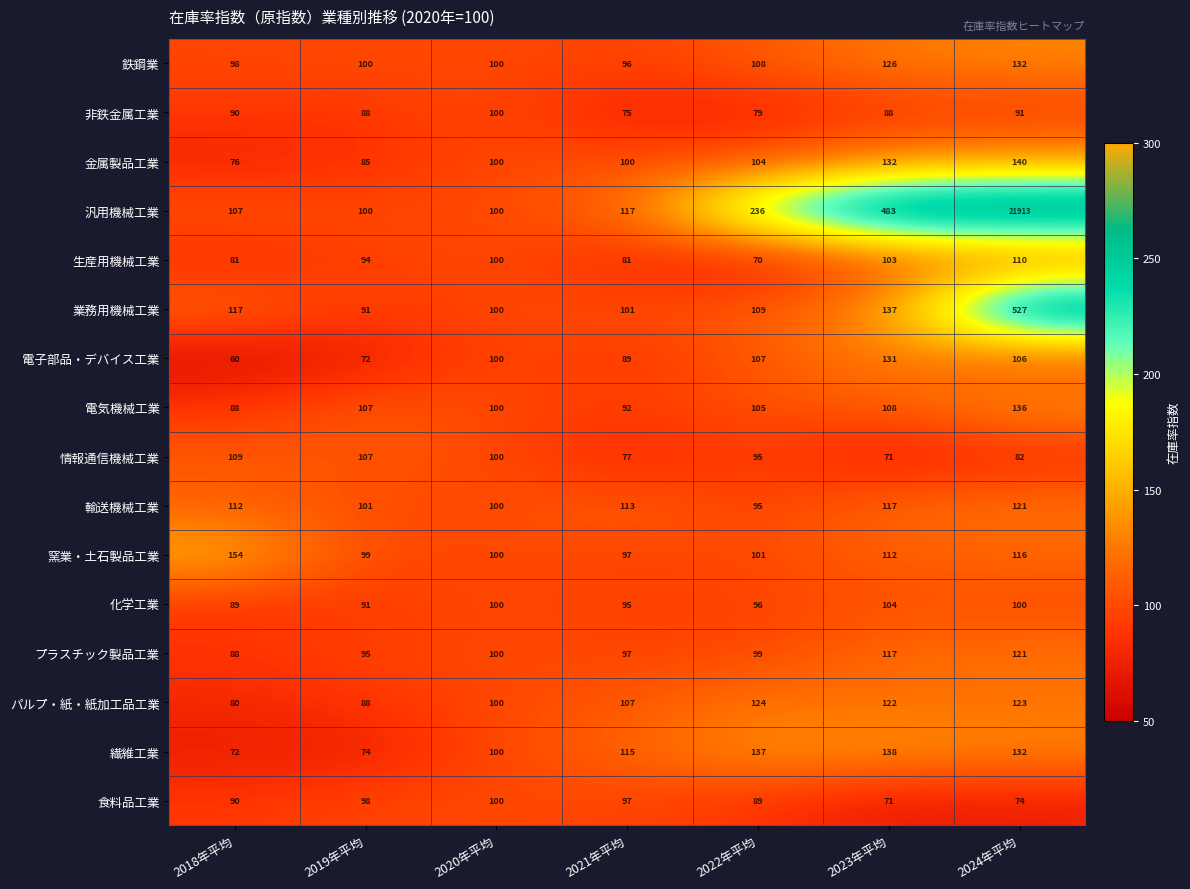

How many values in the 金属製品工業 series are below 100?

2